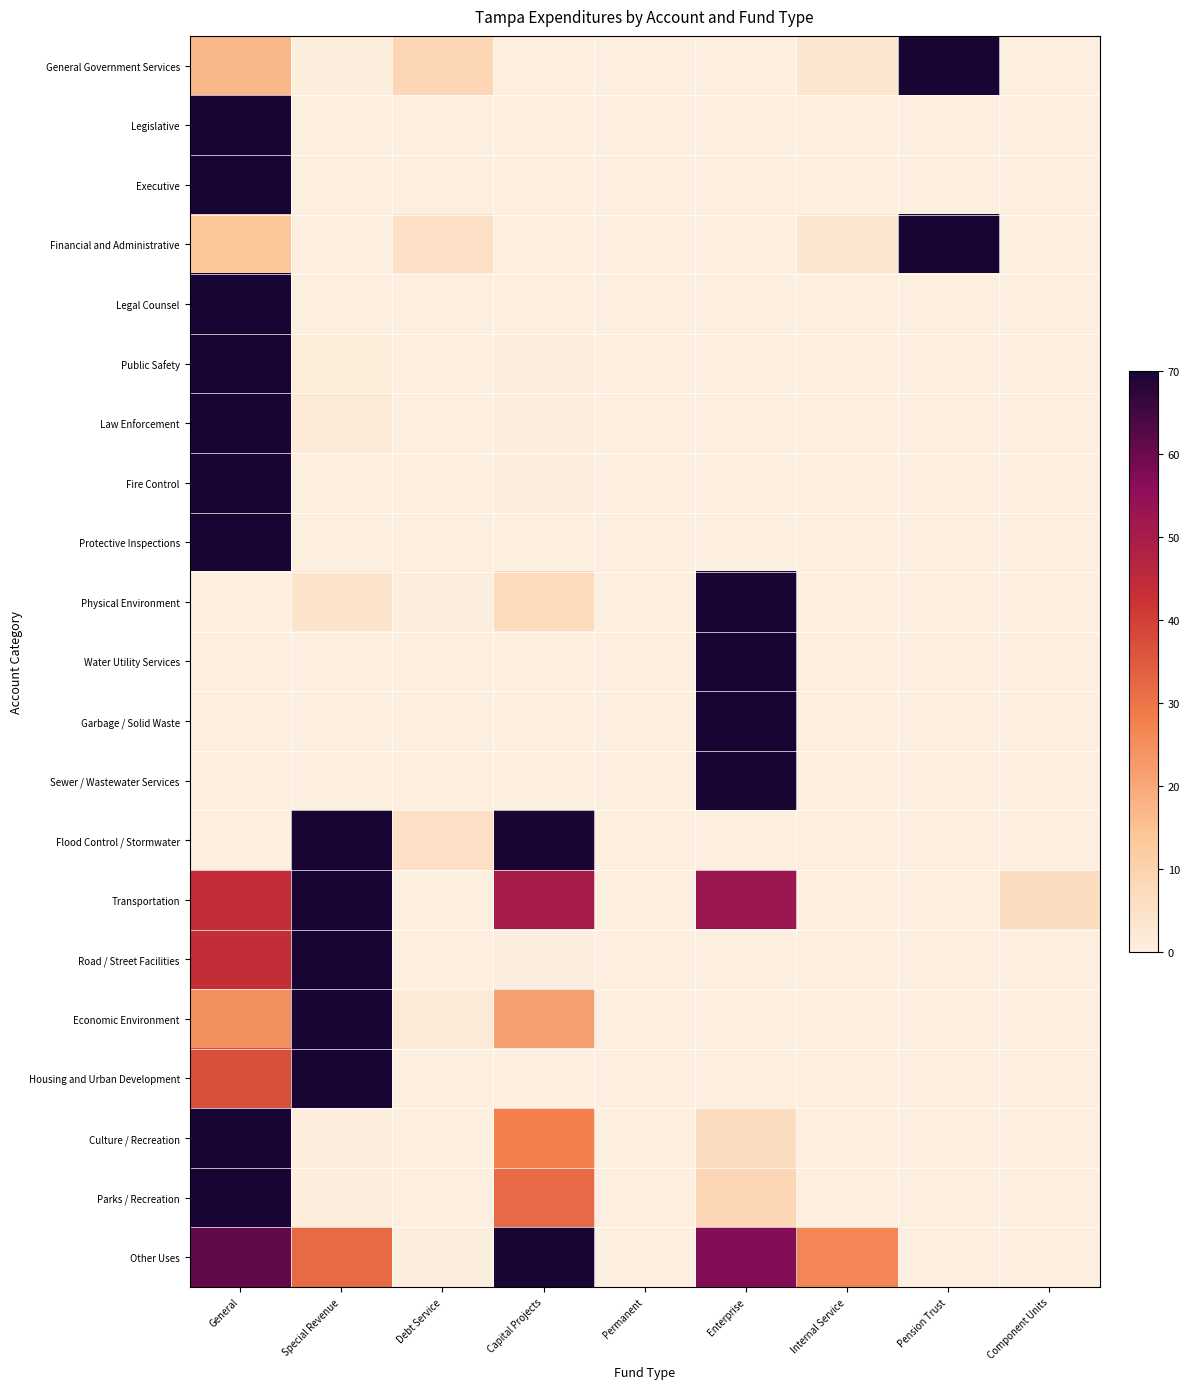

Reading left to right, what are all the values shown in this chart?

General Government Services: General=16.7	Special Revenue=0.8	Debt Service=8.5	Capital Projects=0.2	Permanent=0.0	Enterprise=0.0	Internal Service=3.4	Pension Trust=70.0	Component Units=0.0
Legislative: General=70.0	Special Revenue=0.0	Debt Service=0.0	Capital Projects=0.0	Permanent=0.0	Enterprise=0.0	Internal Service=0.0	Pension Trust=0.0	Component Units=0.0
Executive: General=70.0	Special Revenue=0.0	Debt Service=0.0	Capital Projects=0.0	Permanent=0.0	Enterprise=0.0	Internal Service=0.0	Pension Trust=0.0	Component Units=0.0
Financial and Administrative: General=13.5	Special Revenue=0.0	Debt Service=5.0	Capital Projects=0.0	Permanent=0.0	Enterprise=0.0	Internal Service=3.4	Pension Trust=70.0	Component Units=0.0
Legal Counsel: General=70.0	Special Revenue=0.0	Debt Service=0.0	Capital Projects=0.0	Permanent=0.0	Enterprise=0.0	Internal Service=0.0	Pension Trust=0.0	Component Units=0.0
Public Safety: General=70.0	Special Revenue=1.2	Debt Service=0.0	Capital Projects=0.7	Permanent=0.0	Enterprise=0.0	Internal Service=0.0	Pension Trust=0.0	Component Units=0.0
Law Enforcement: General=70.0	Special Revenue=1.9	Debt Service=0.0	Capital Projects=0.9	Permanent=0.0	Enterprise=0.0	Internal Service=0.0	Pension Trust=0.0	Component Units=0.0
Fire Control: General=70.0	Special Revenue=0.1	Debt Service=0.0	Capital Projects=0.4	Permanent=0.0	Enterprise=0.0	Internal Service=0.0	Pension Trust=0.0	Component Units=0.0
Protective Inspections: General=70.0	Special Revenue=0.0	Debt Service=0.0	Capital Projects=0.0	Permanent=0.0	Enterprise=0.0	Internal Service=0.0	Pension Trust=0.0	Component Units=0.0
Physical Environment: General=0.0	Special Revenue=4.4	Debt Service=0.3	Capital Projects=7.4	Permanent=0.0	Enterprise=70.0	Internal Service=0.0	Pension Trust=0.0	Component Units=0.0
Water Utility Services: General=0.0	Special Revenue=0.0	Debt Service=0.0	Capital Projects=0.0	Permanent=0.0	Enterprise=70.0	Internal Service=0.0	Pension Trust=0.0	Component Units=0.0
Garbage / Solid Waste: General=0.0	Special Revenue=0.0	Debt Service=0.0	Capital Projects=0.0	Permanent=0.0	Enterprise=70.0	Internal Service=0.0	Pension Trust=0.0	Component Units=0.0
Sewer / Wastewater Services: General=0.0	Special Revenue=0.0	Debt Service=0.0	Capital Projects=0.0	Permanent=0.0	Enterprise=70.0	Internal Service=0.0	Pension Trust=0.0	Component Units=0.0
Flood Control / Stormwater: General=0.0	Special Revenue=70.0	Debt Service=5.6	Capital Projects=69.6	Permanent=0.0	Enterprise=0.0	Internal Service=0.0	Pension Trust=0.0	Component Units=0.0
Transportation: General=44.2	Special Revenue=70.0	Debt Service=0.0	Capital Projects=50.1	Permanent=0.0	Enterprise=52.6	Internal Service=0.0	Pension Trust=0.0	Component Units=6.7
Road / Street Facilities: General=44.2	Special Revenue=70.0	Debt Service=0.0	Capital Projects=0.4	Permanent=0.0	Enterprise=0.0	Internal Service=0.0	Pension Trust=0.0	Component Units=0.0
Economic Environment: General=24.8	Special Revenue=70.0	Debt Service=2.1	Capital Projects=21.7	Permanent=0.0	Enterprise=0.0	Internal Service=0.0	Pension Trust=0.0	Component Units=0.0
Housing and Urban Development: General=36.8	Special Revenue=70.0	Debt Service=0.0	Capital Projects=0.0	Permanent=0.0	Enterprise=0.0	Internal Service=0.0	Pension Trust=0.0	Component Units=0.0
Culture / Recreation: General=70.0	Special Revenue=1.1	Debt Service=0.0	Capital Projects=28.0	Permanent=0.0	Enterprise=6.7	Internal Service=0.0	Pension Trust=0.0	Component Units=0.0
Parks / Recreation: General=70.0	Special Revenue=1.1	Debt Service=0.0	Capital Projects=32.2	Permanent=0.0	Enterprise=8.7	Internal Service=0.0	Pension Trust=0.0	Component Units=0.0
Other Uses: General=61.0	Special Revenue=31.8	Debt Service=0.7	Capital Projects=70.0	Permanent=0.0	Enterprise=57.1	Internal Service=26.7	Pension Trust=0.0	Component Units=0.0